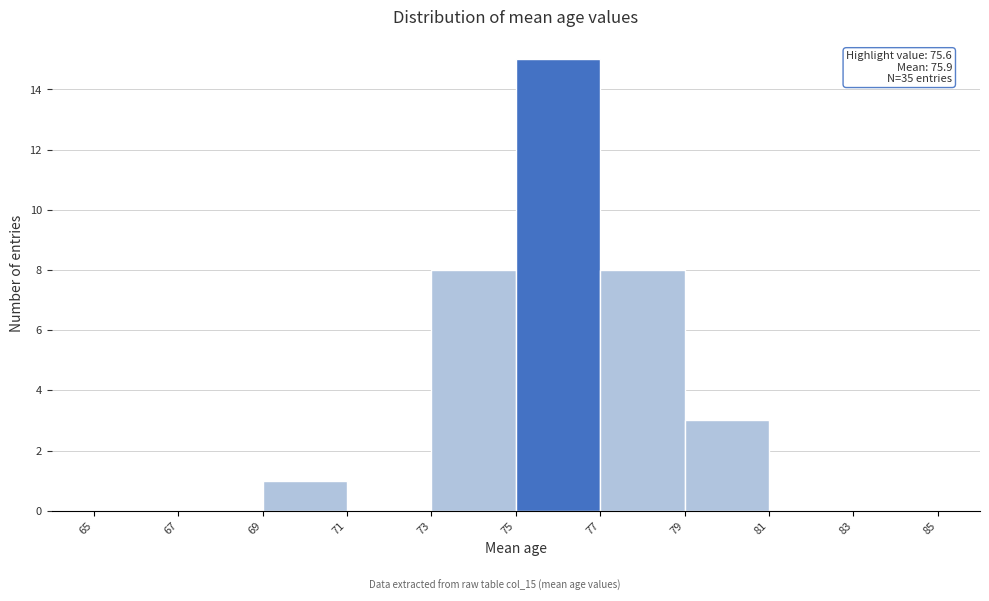

Which range on the x-axis has the tallest bar?

75 to 77